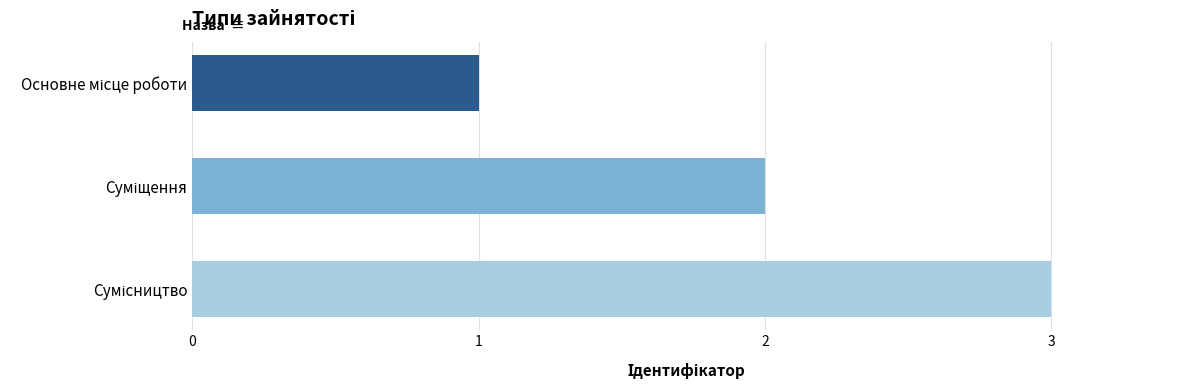

Count the values in the range 1 to 3.

3